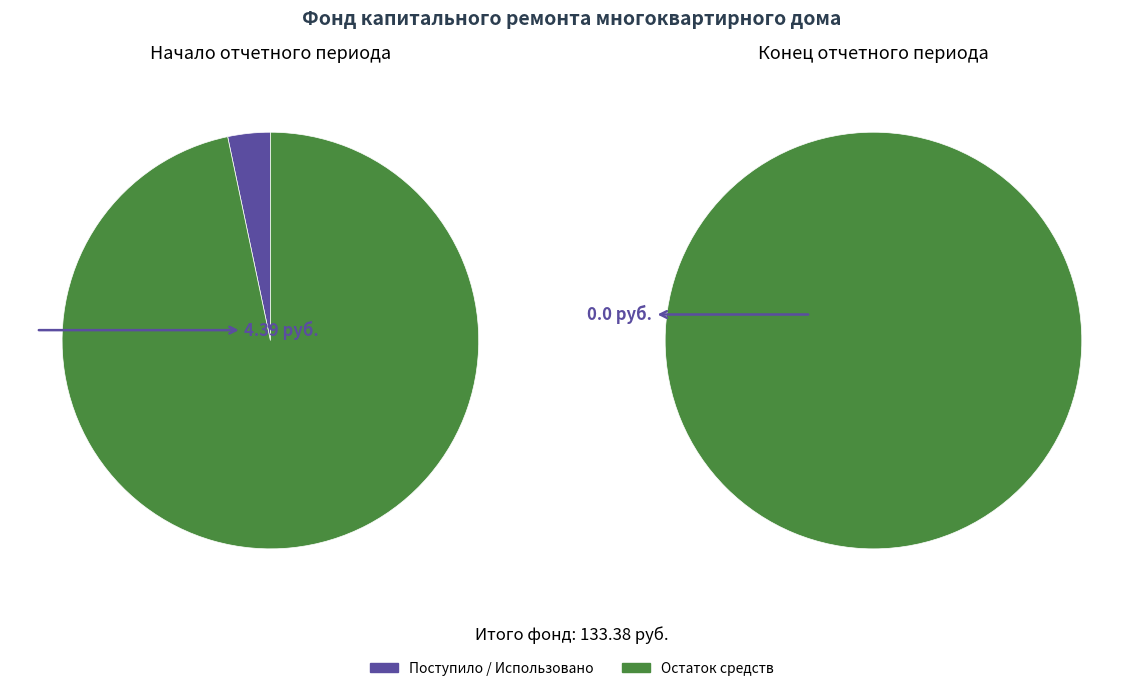

How many segments does this pie chart have?

2